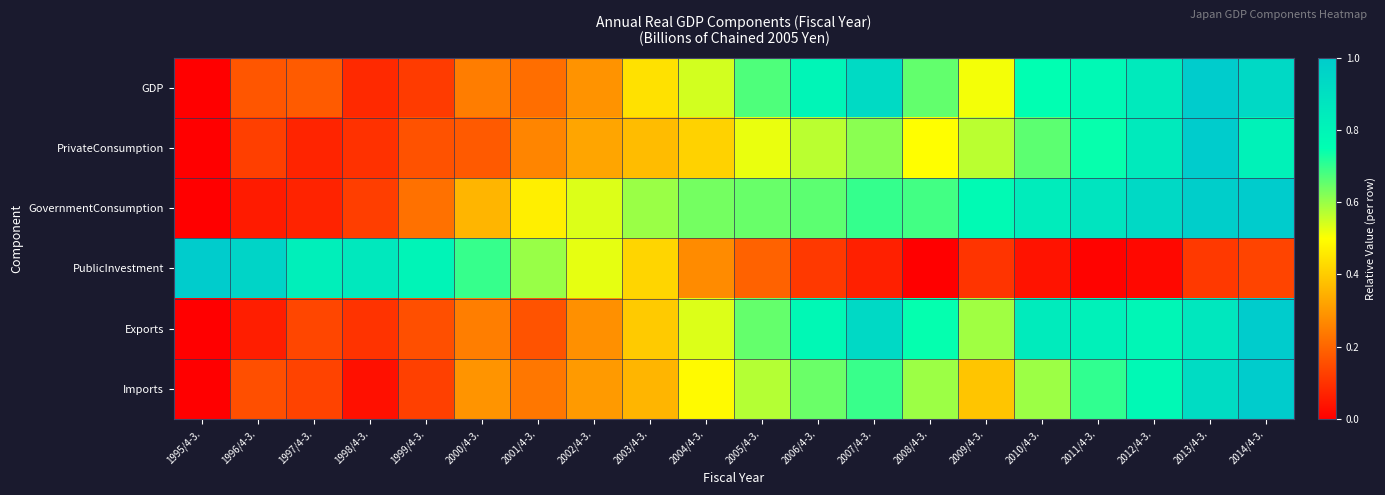

Rank the series by their maximum value, from lowest to highest.

GDP, PrivateConsumption, GovernmentConsumption, PublicInvestment, Exports, Imports